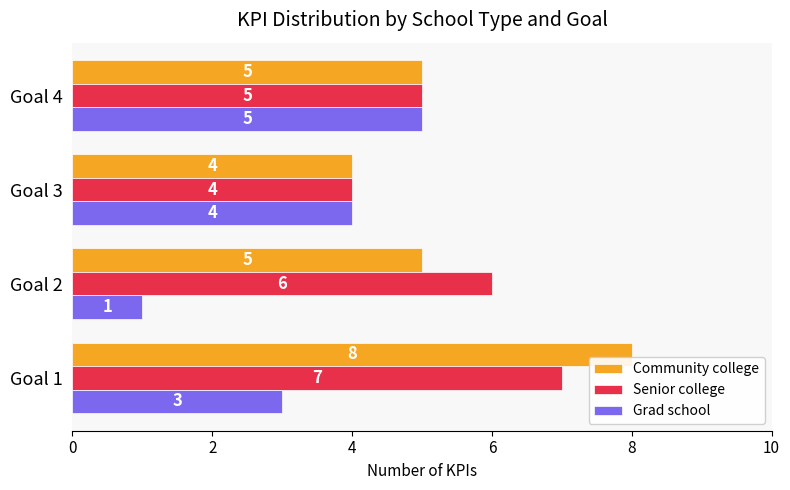

Which category has the highest value in the Grad school series?

Goal 4